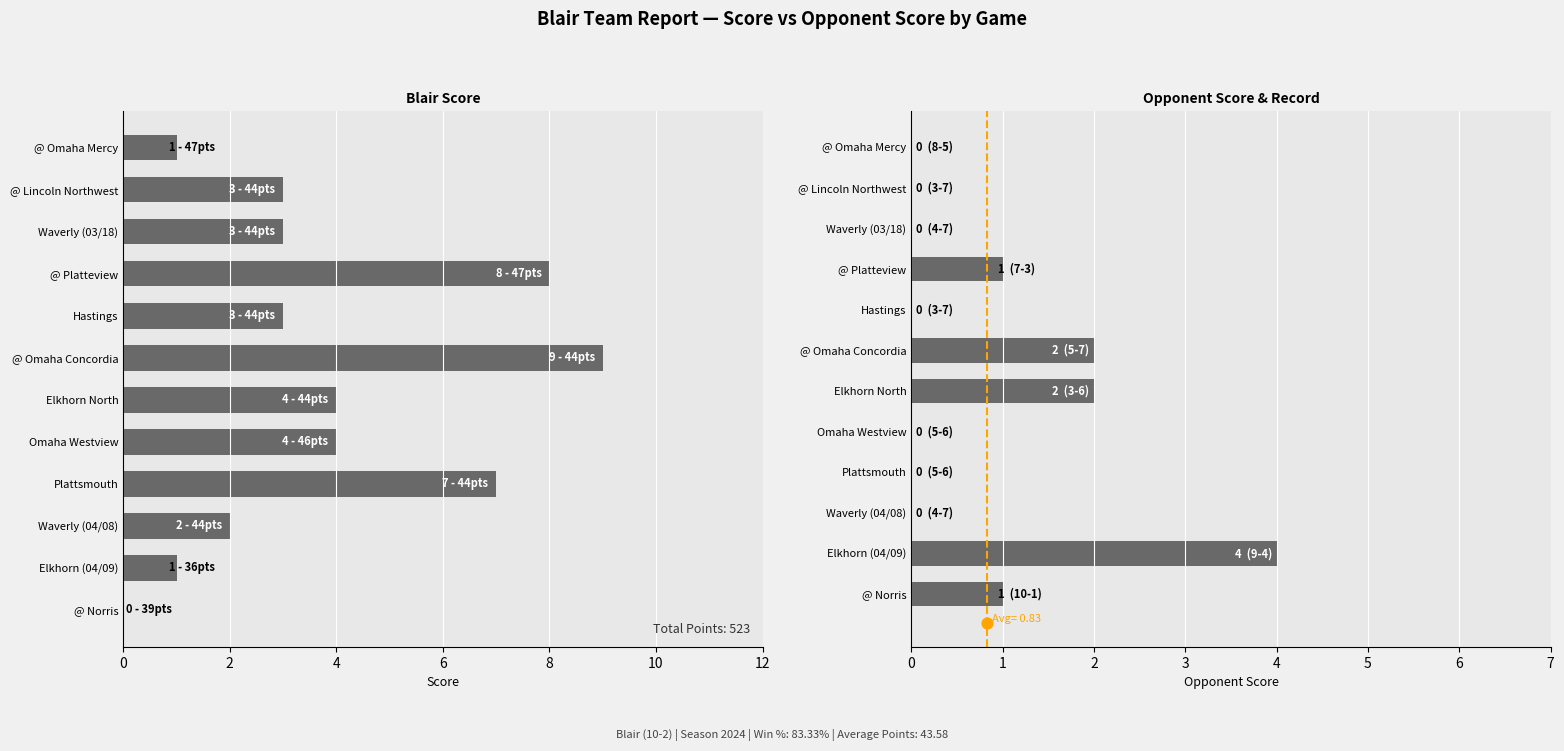

Which series contains the lowest Y value?

Blair Score